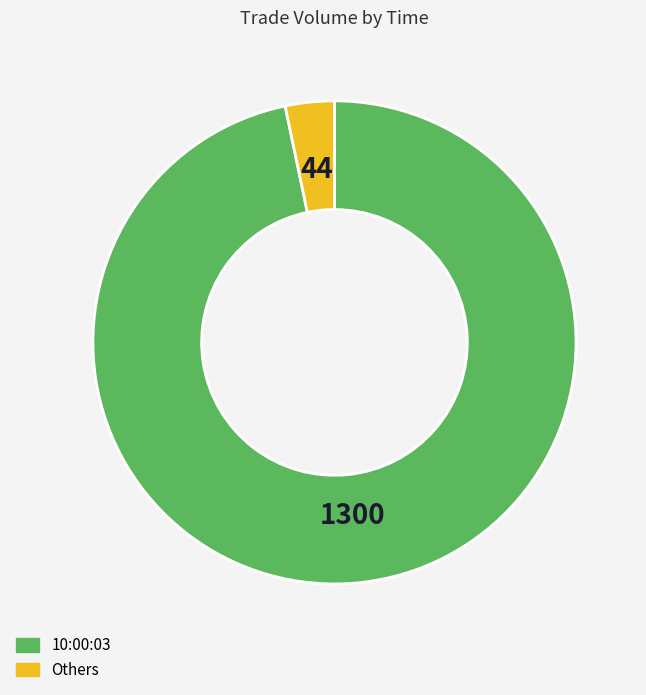

How many segments does this pie chart have?

2